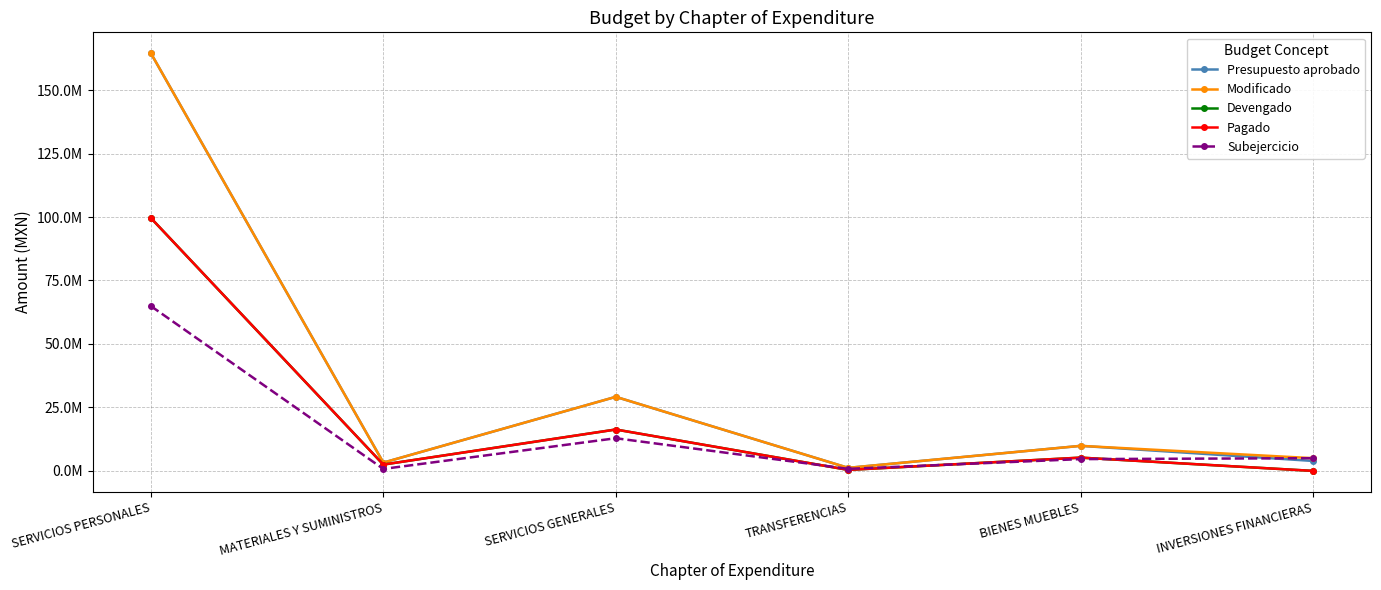

Which has a higher value, SERVICIOS GENERALES or TRANSFERENCIAS?

SERVICIOS GENERALES